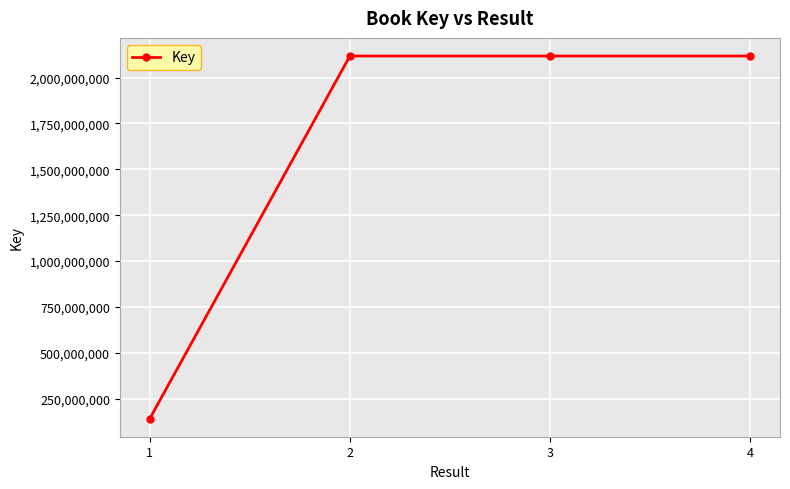

Is it true that the value at 3 is 2117877612?

True